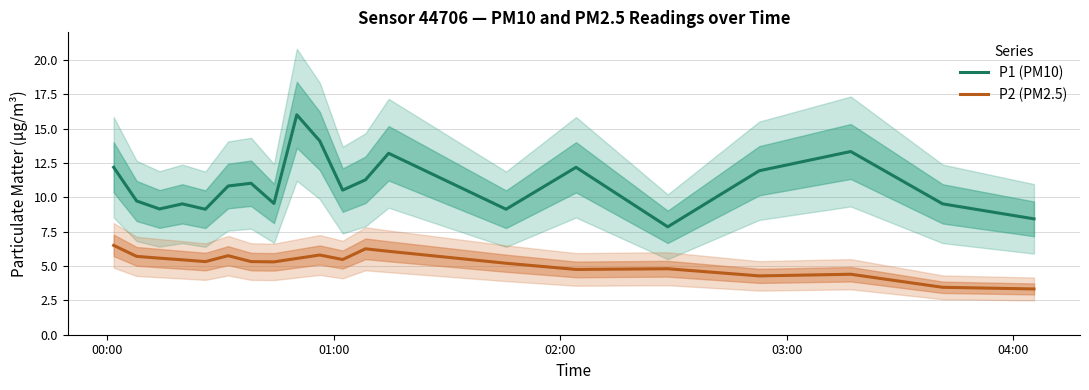

How many interior local valleys does the P1 (PM10) series have?

6